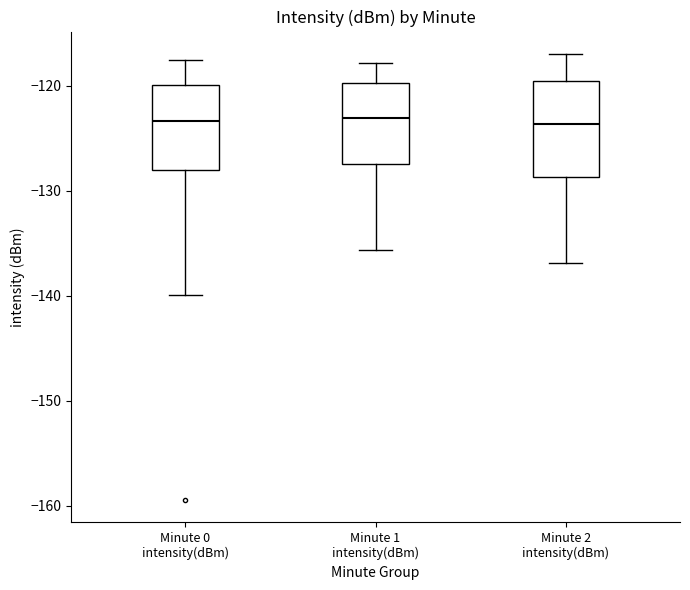

Reading left to right, read every box against the y-axis: the position of its median line, the range the box covers, and the ends of its whiskers. The values are not printed on the chart, so give them approximately, as read against the axis.

Minute 0 intensity(dBm): median -123, box -128 to -120, whiskers -140 to -118
Minute 1 intensity(dBm): median -123, box -127 to -120, whiskers -136 to -118
Minute 2 intensity(dBm): median -124, box -129 to -120, whiskers -137 to -117